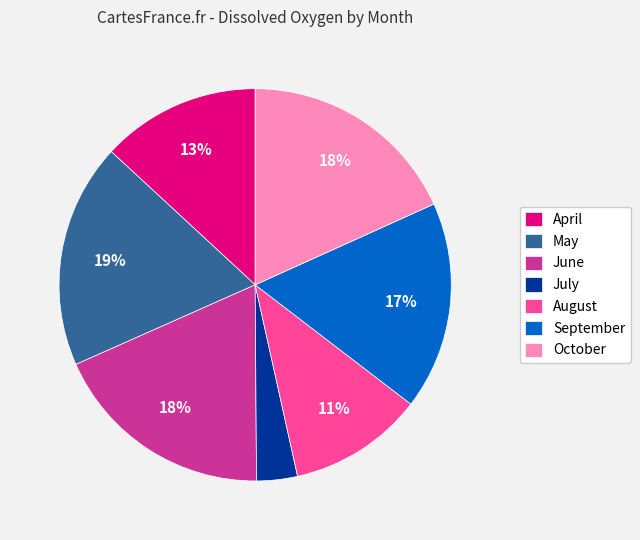

Does any single category account for the majority?

No